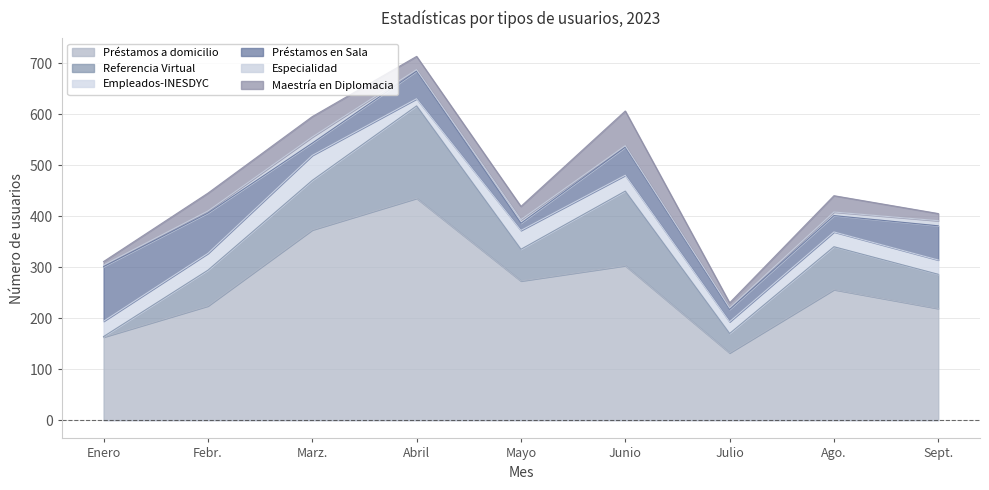

Which series has the largest total across all categories?

Préstamos a domicilio